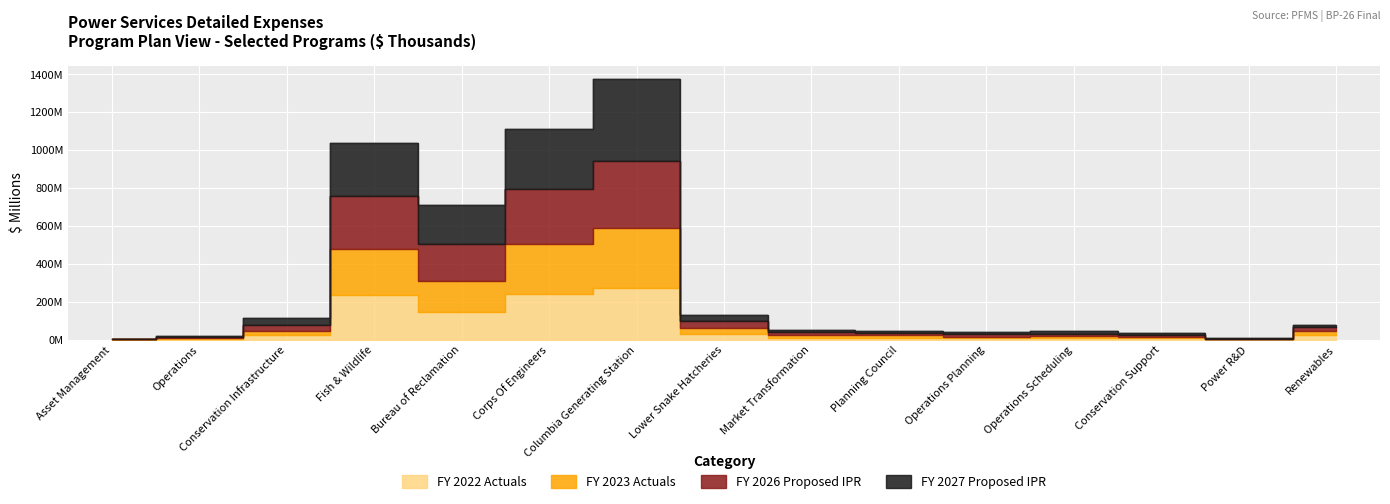

What are all the series names shown in the legend?

FY 2022 Actuals, FY 2023 Actuals, FY 2026 Proposed IPR, FY 2027 Proposed IPR